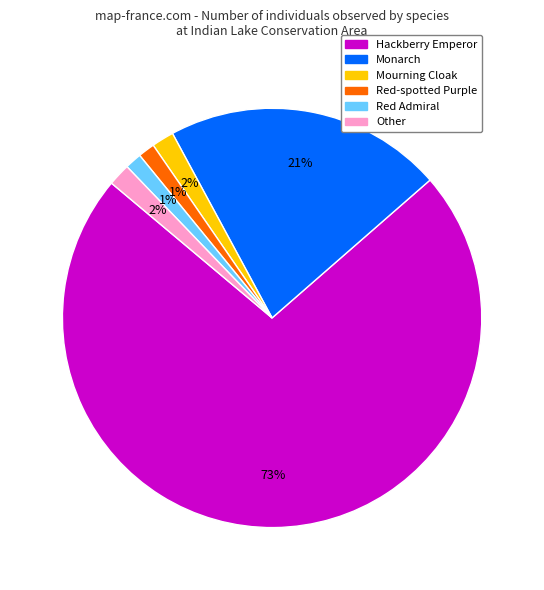

Is Other the majority of the pie?

No